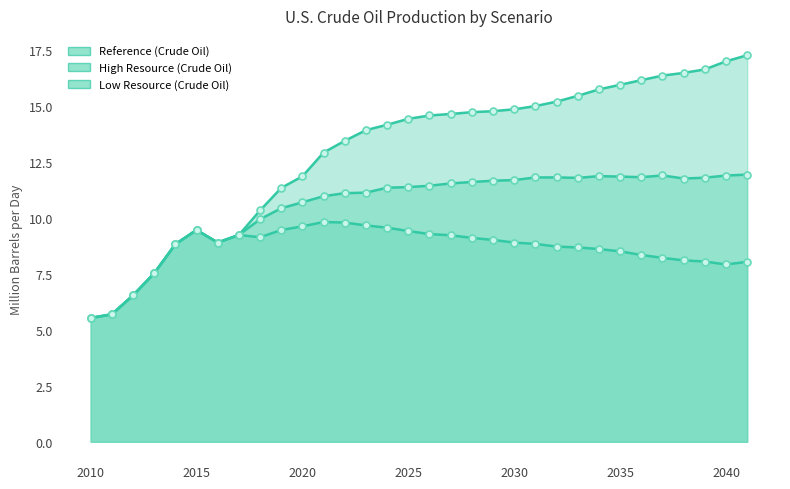

Which has a higher value, 2036 or 2026?

2036